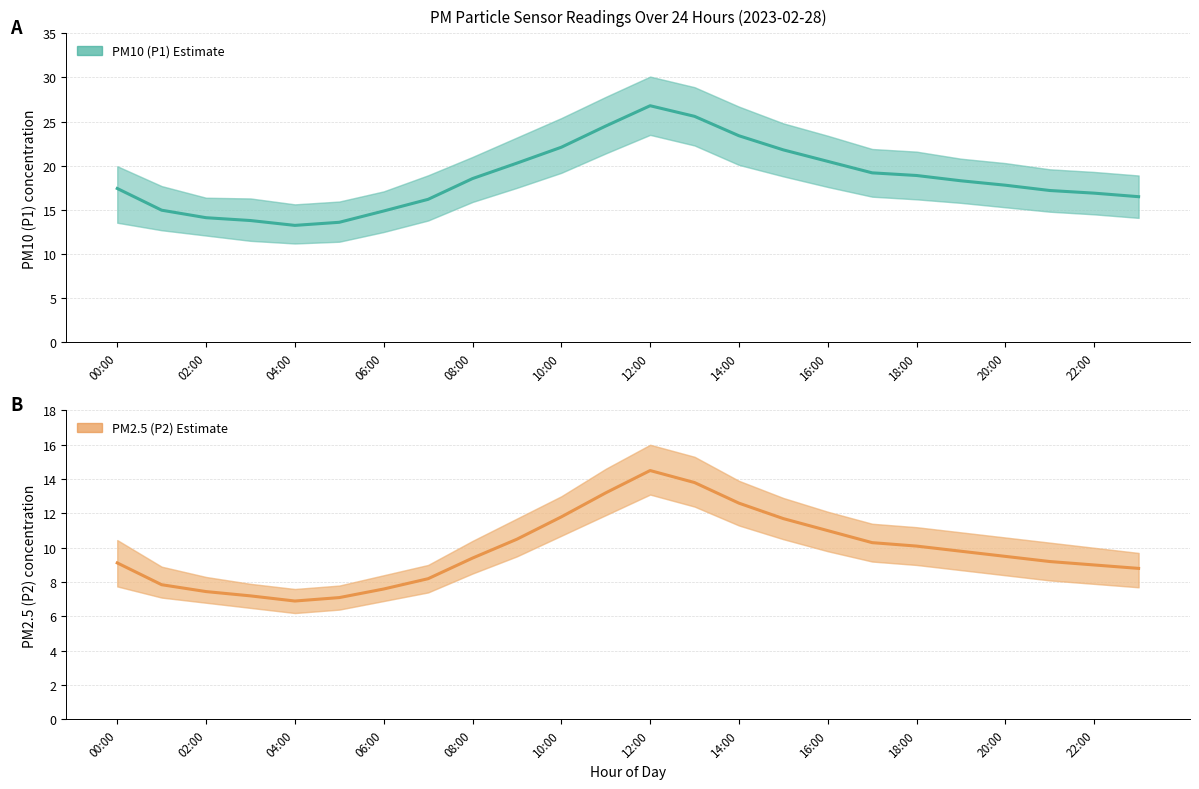

True or false: P1 (PM10) and P2 (PM2.5) cross at least once.

False